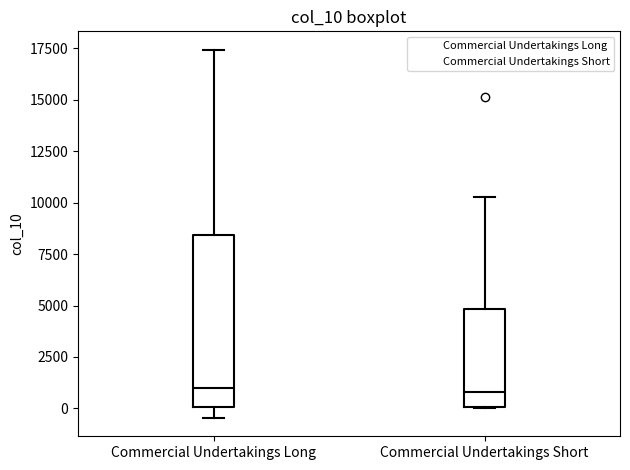

Which box is the tallest, from its lower edge to its upper edge?

Commercial Undertakings Long